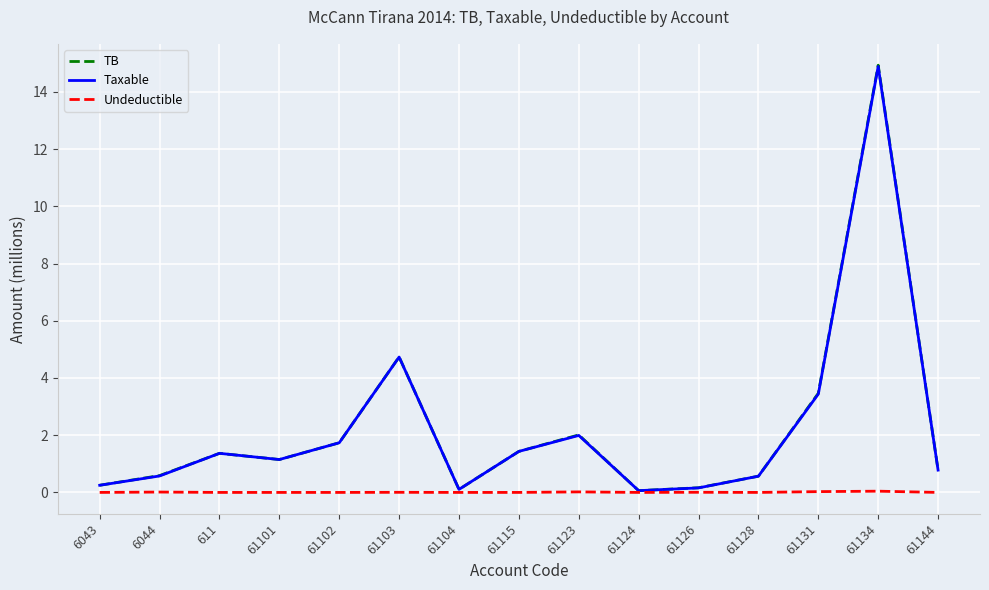

What is the average value of the TB series?

2.2